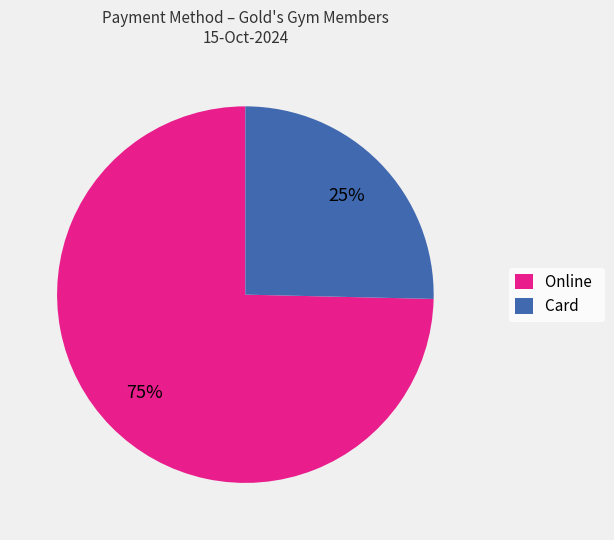

Rank the categories by value from highest to lowest.

Online, Card